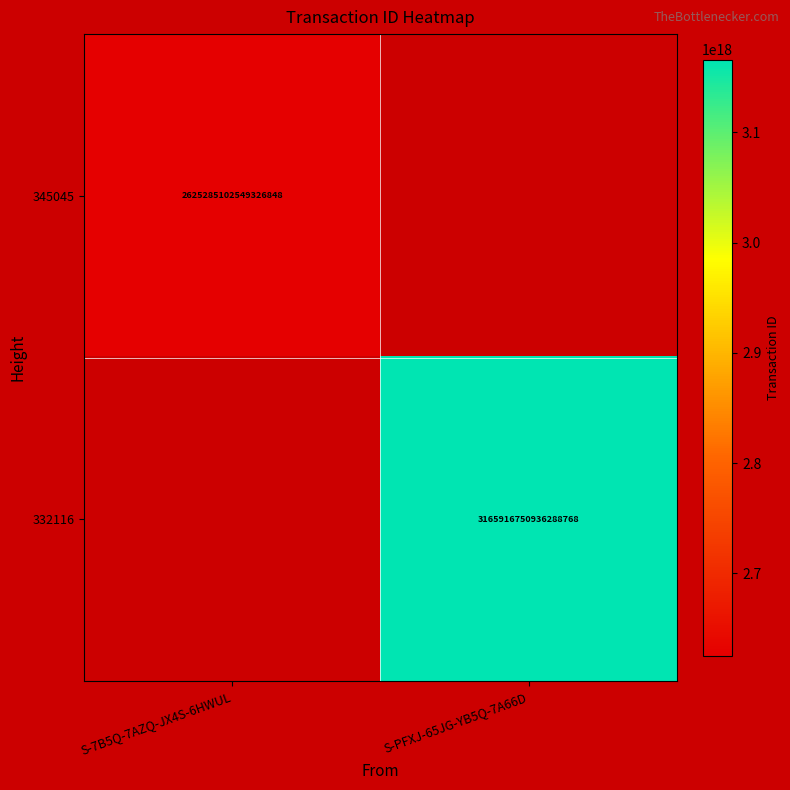

The value of 345045 at S-7B5Q-7AZQ-JX4S-6HWUL is 2625285102549326848. True or false?

True